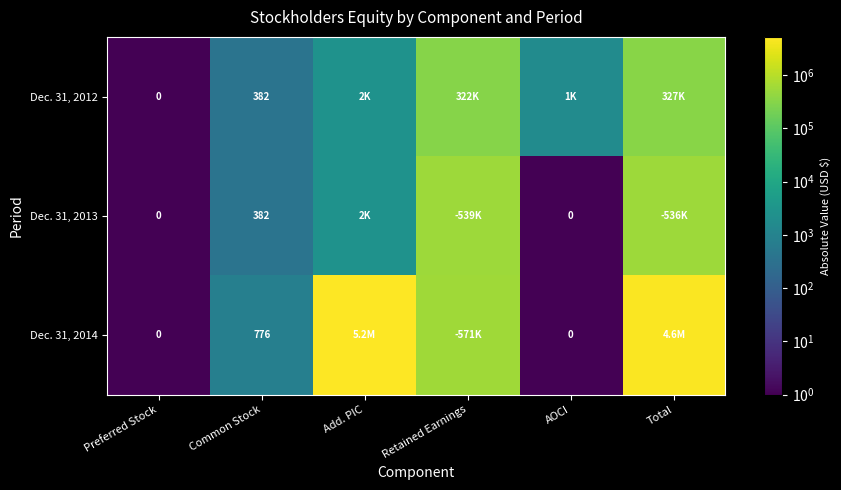

At how many categories does at least one series exceed 1631762?

2